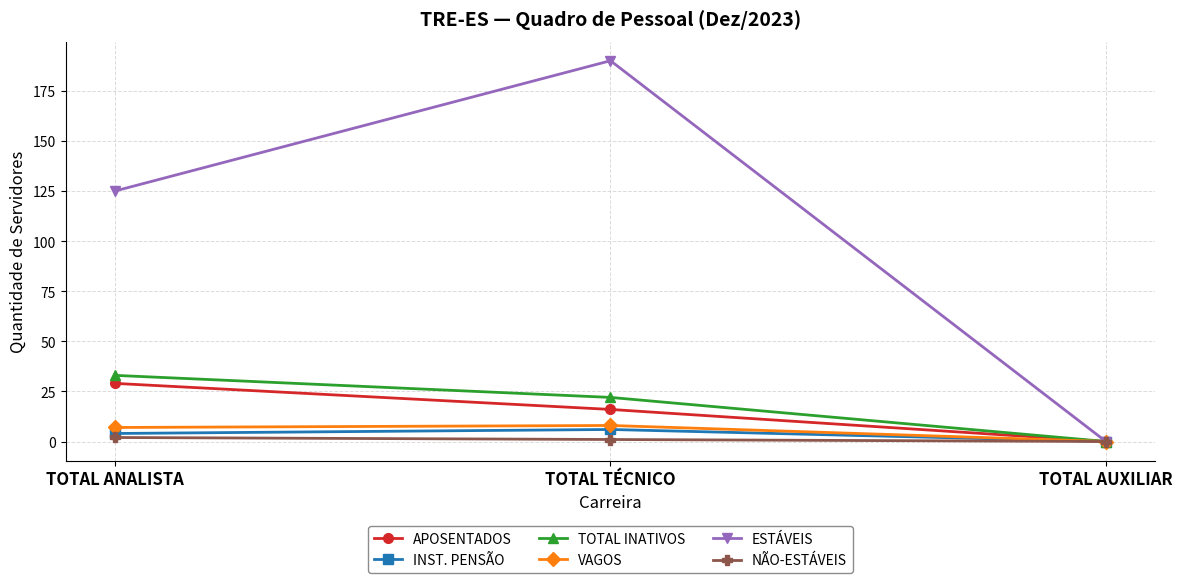

How many series are shown in this chart?

6